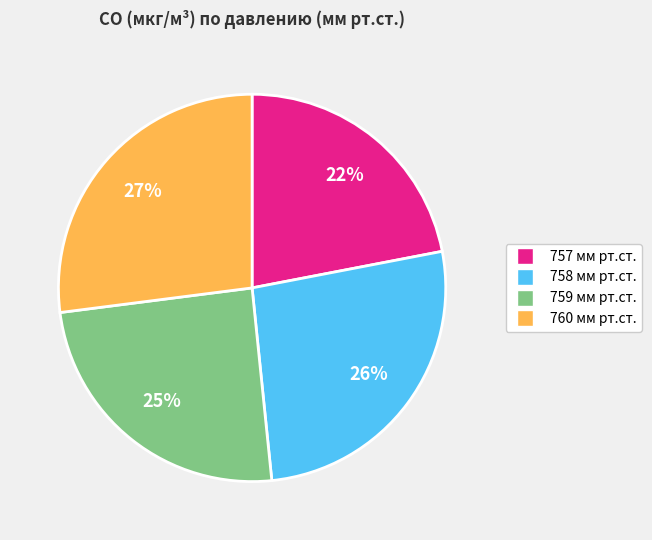

To the nearest percent, what is the difference between the largest and smallest slice percentages?

5%